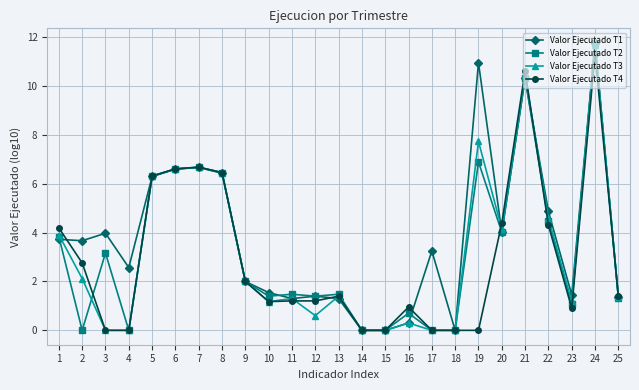

Count the number of data series in this chart.

4